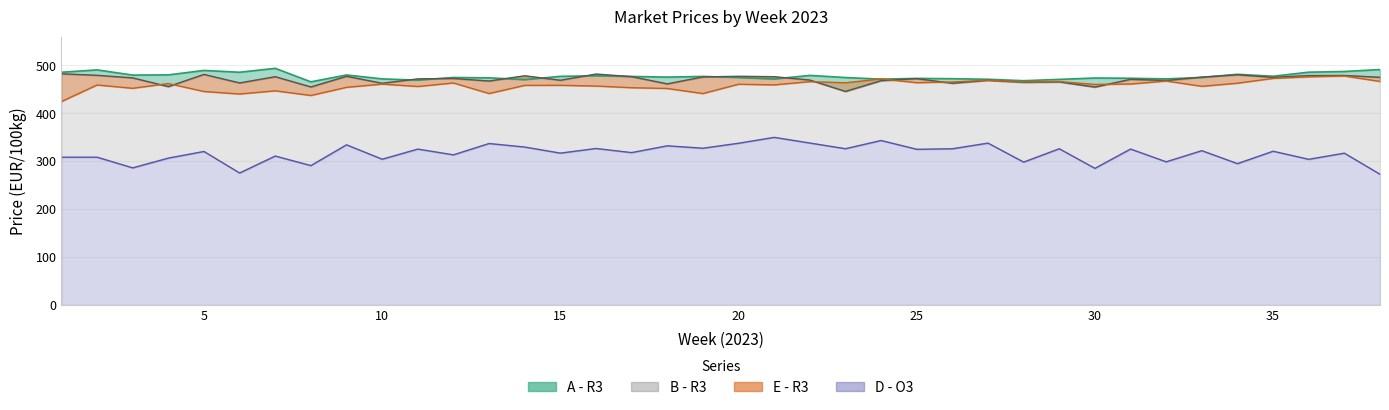

The B - R3 series shows 729.8 at 15. True or false?

False